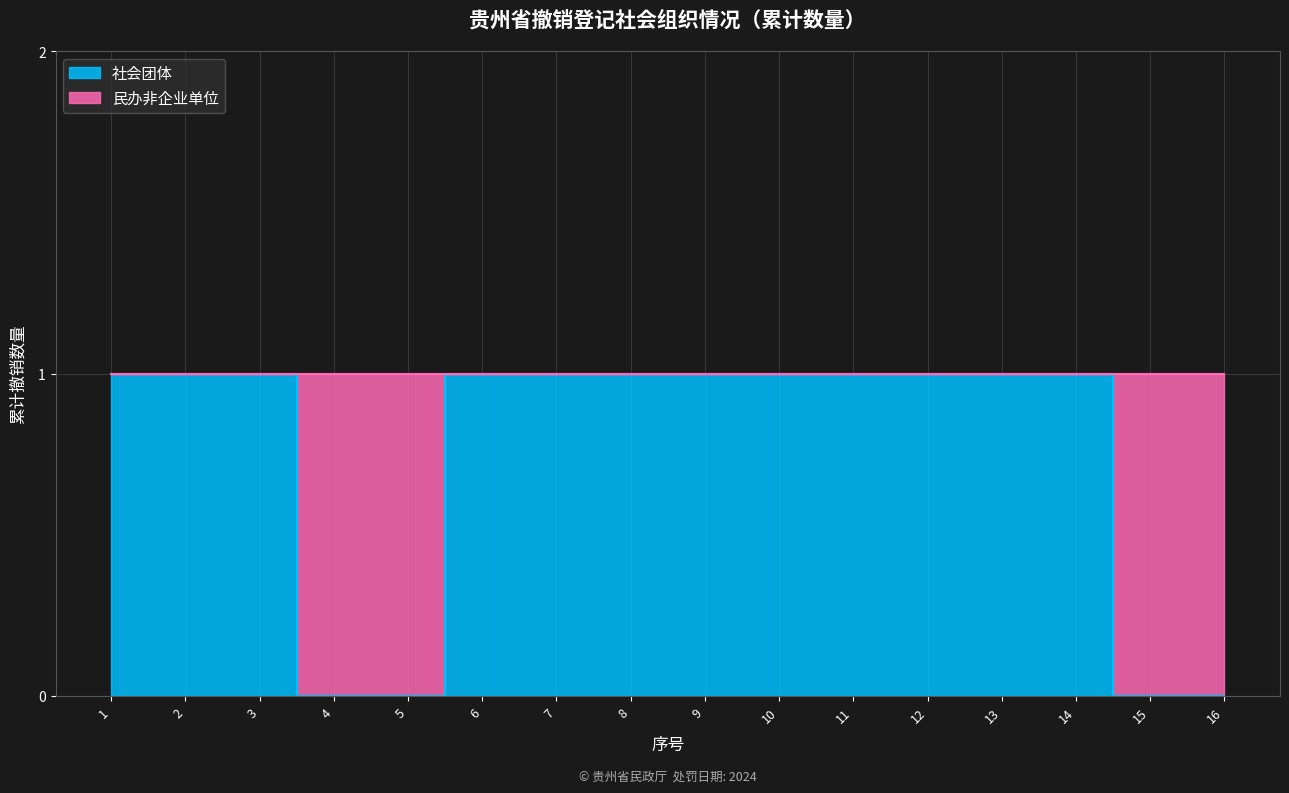

What is the value of the 10th point from the left?

1